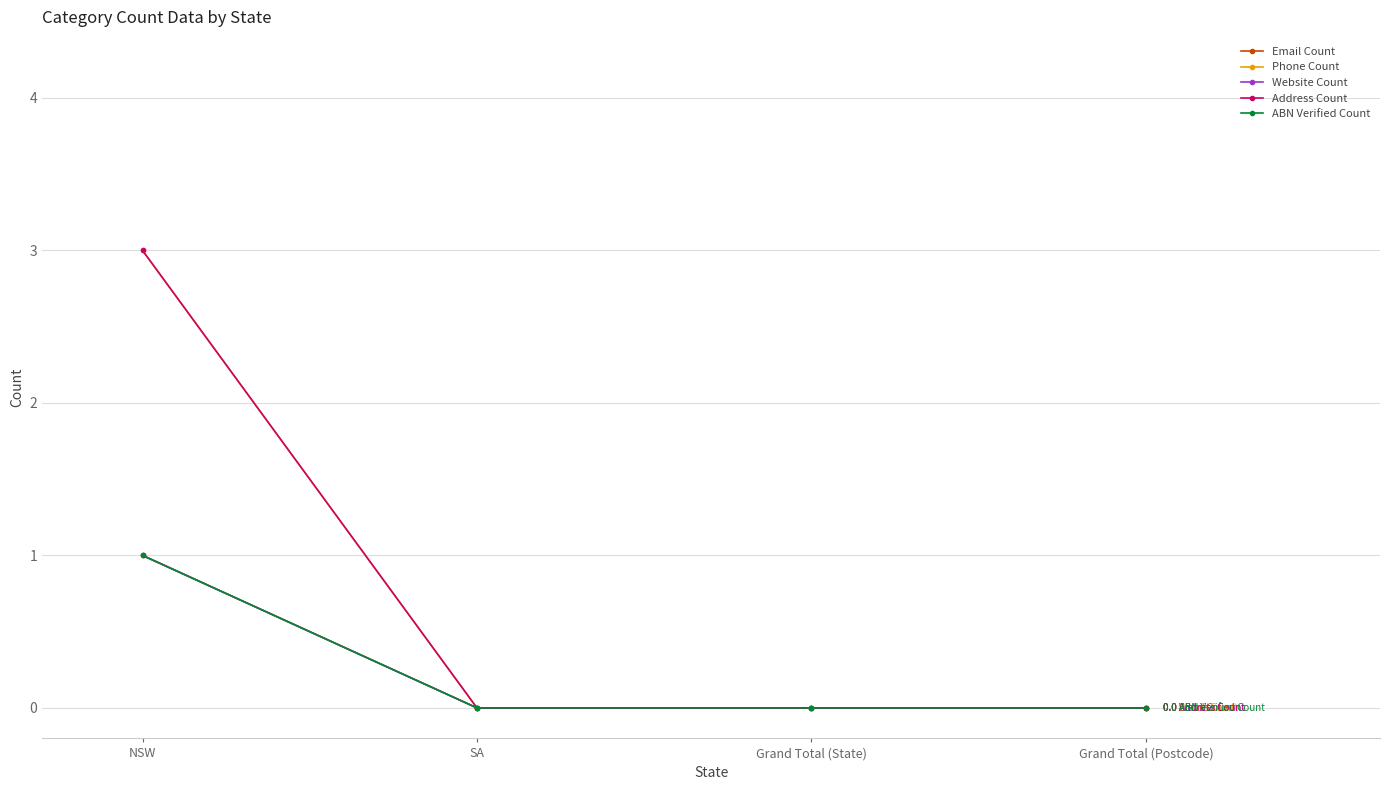

True or false: ABN Verified Count and Website Count cross at least once.

False